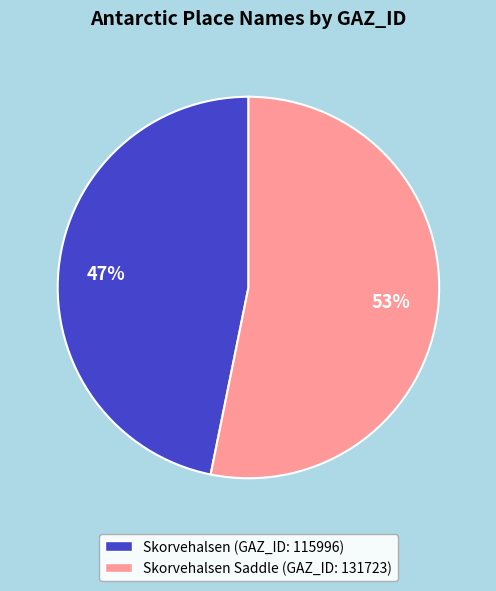

To the nearest percent, what is the average slice percentage?

50%